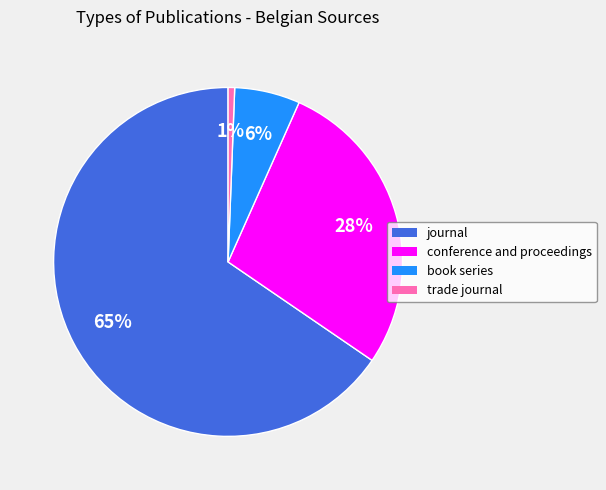

Does journal account for over 50% of the chart?

Yes